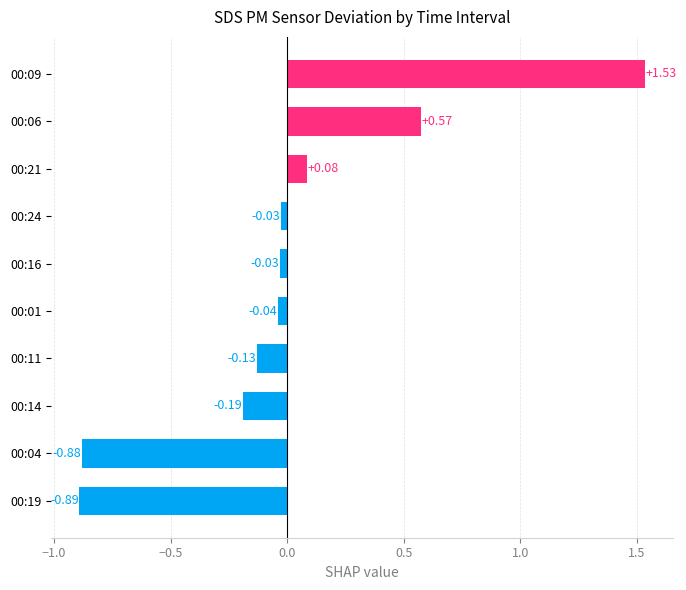

How many data points are less than 0?

7